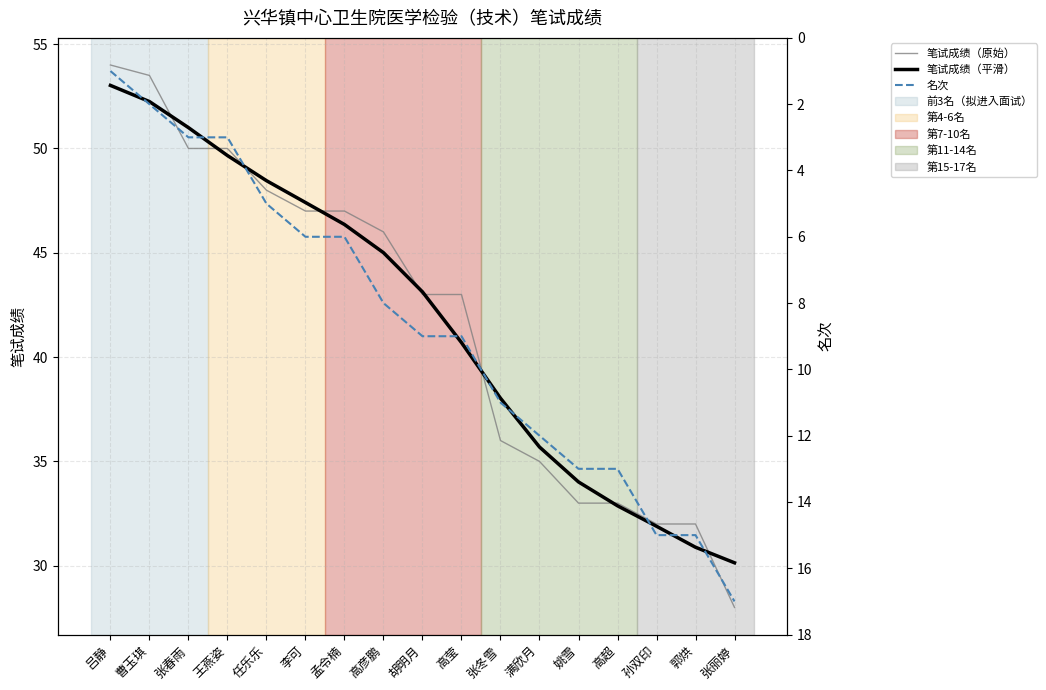

What is the difference between the maximum and minimum values in the 笔试成绩（原始） series?

26.0